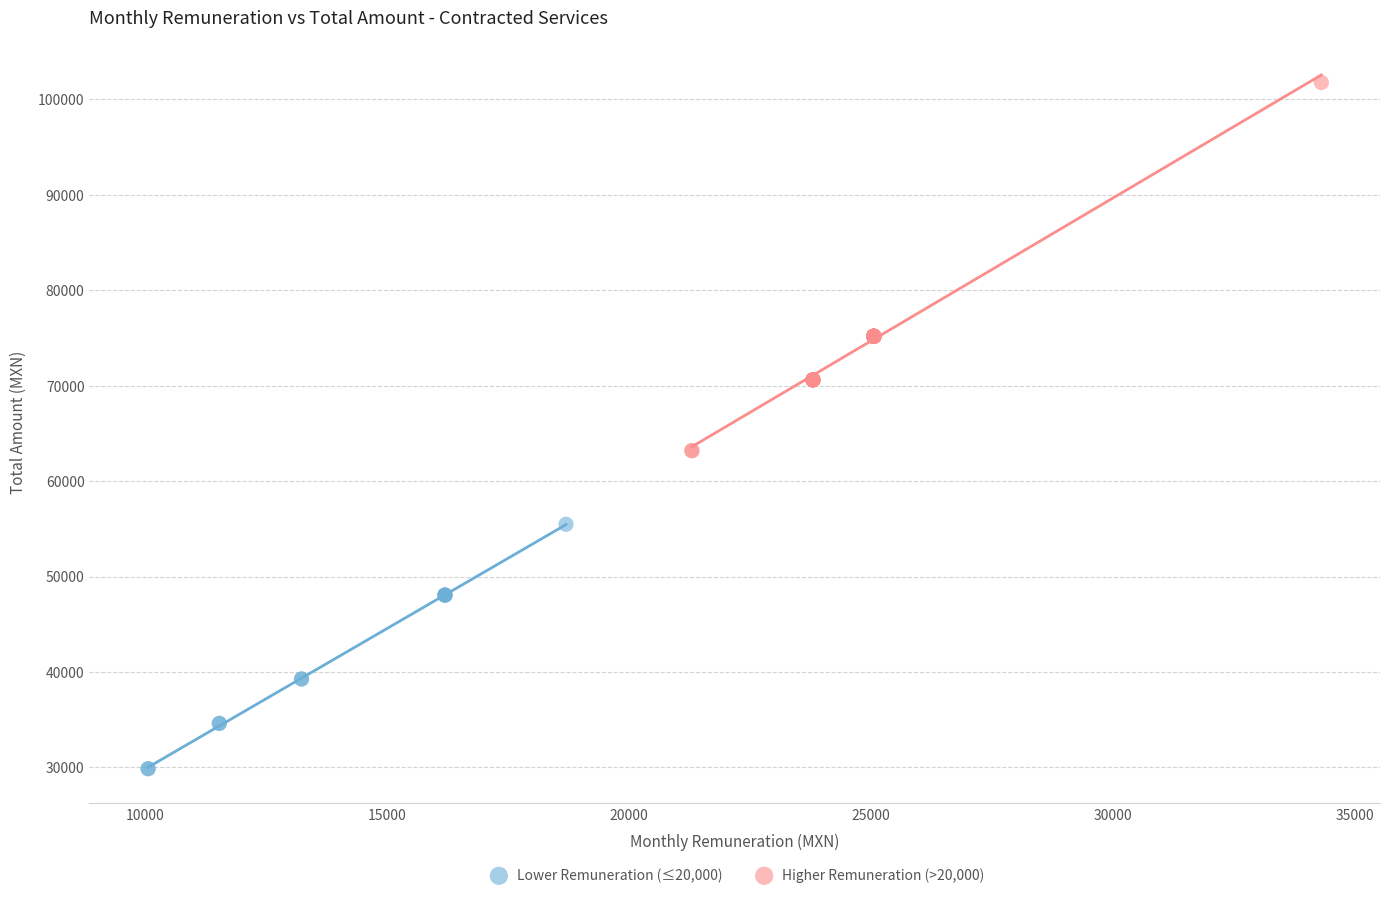

Which series has the widest spread of Y values?

Higher Remuneration (>20,000)